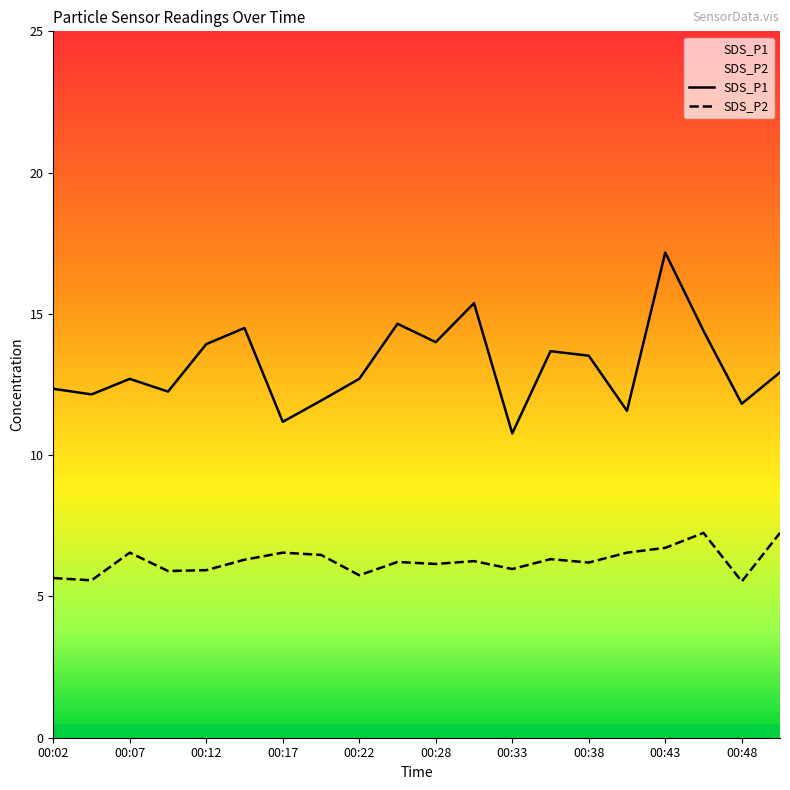

Is it true that SDS_P1 equals 10.8 at 00:33?

True